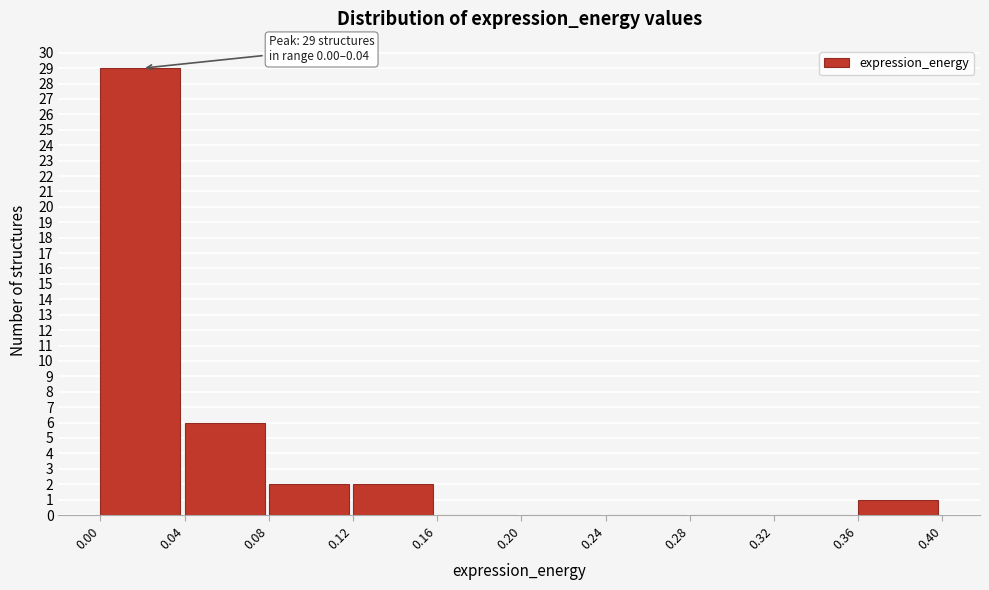

Over which range of the x-axis is the bar tallest?

0.00 to 0.04